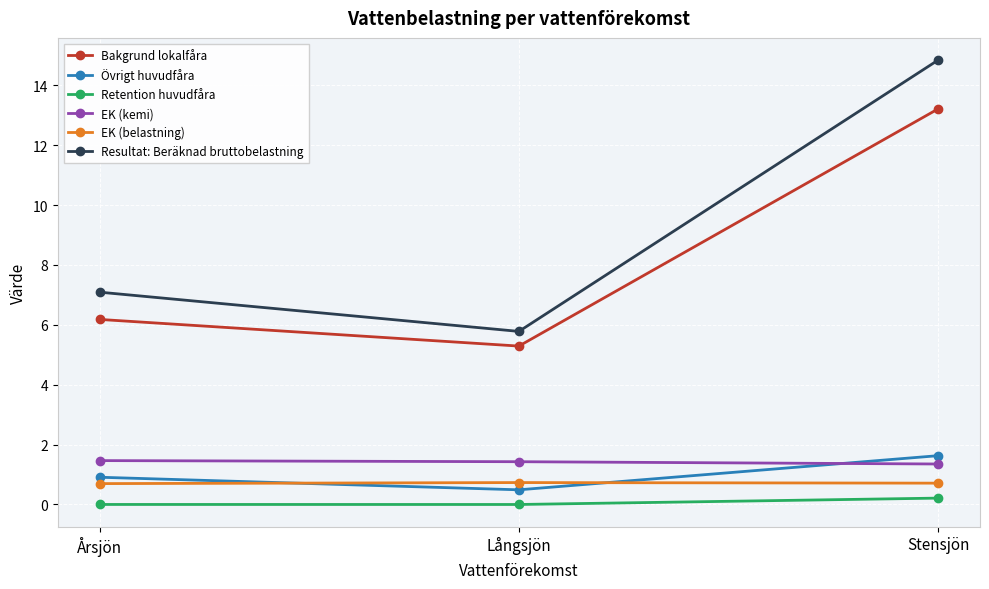

At which label does Övrigt huvudfåra reach its minimum?

Långsjön